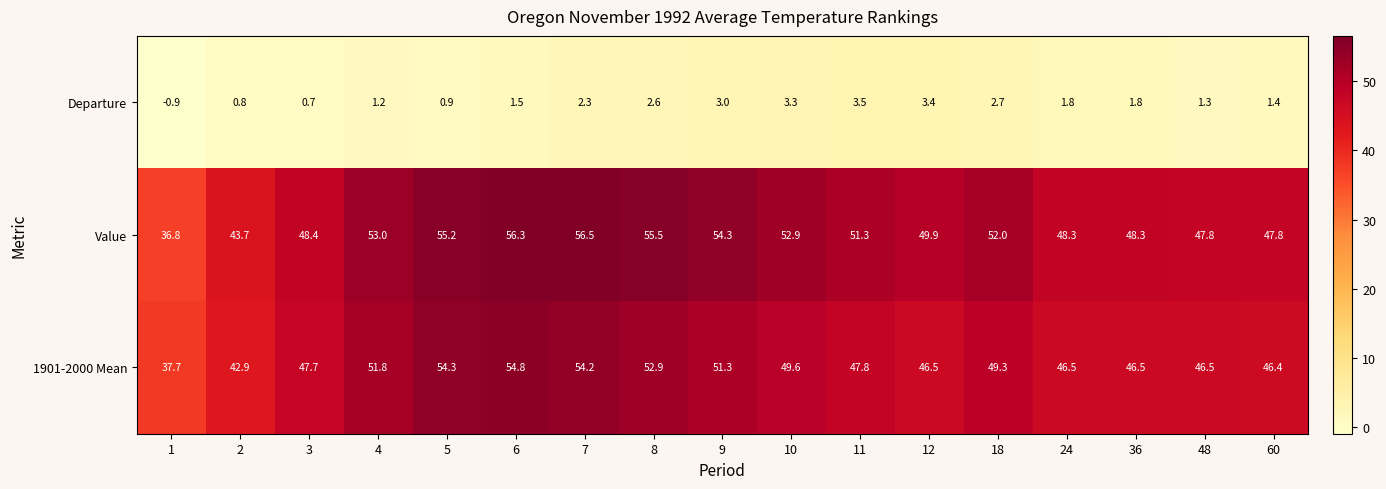

Between 10 and 60, which series saw the biggest shift?

Value